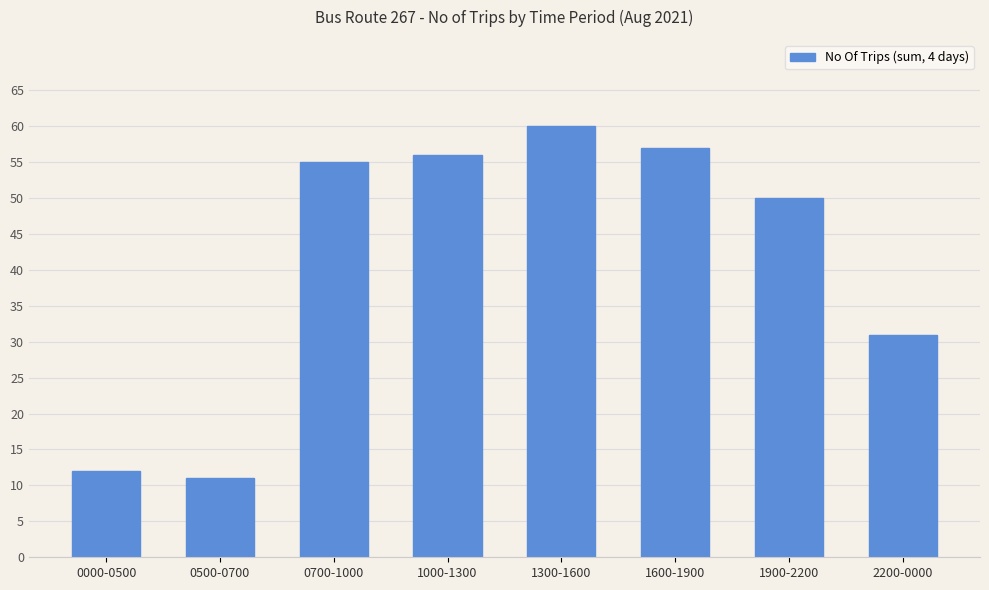

Approximately how many times larger is the value at 1000-1300 compared to 1900-2200?

1.1